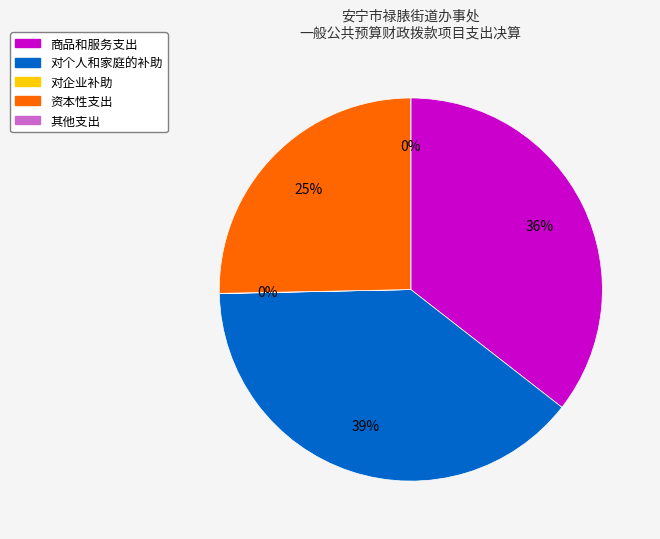

How much of the chart is everything except 对企业补助?

100.0%